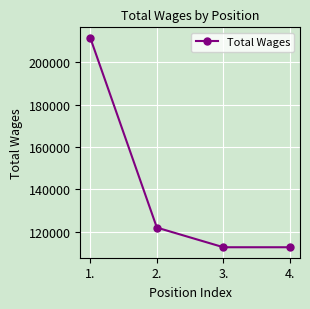

Where does the data first go above 121931?

1.